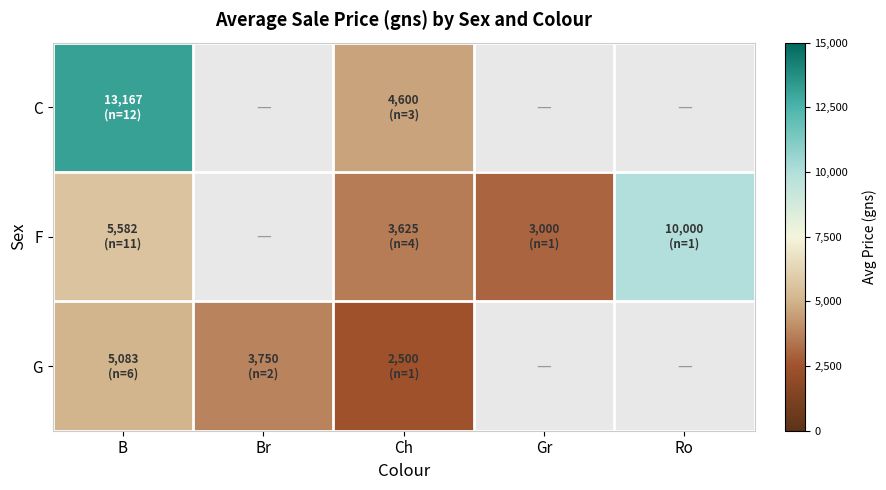

Reading left to right, list all the values displayed in this chart.

C: B=13167	Br=0	Ch=4600	Gr=0	Ro=0
F: B=5582	Br=0	Ch=3625	Gr=3000	Ro=10000
G: B=5083	Br=3750	Ch=2500	Gr=0	Ro=0